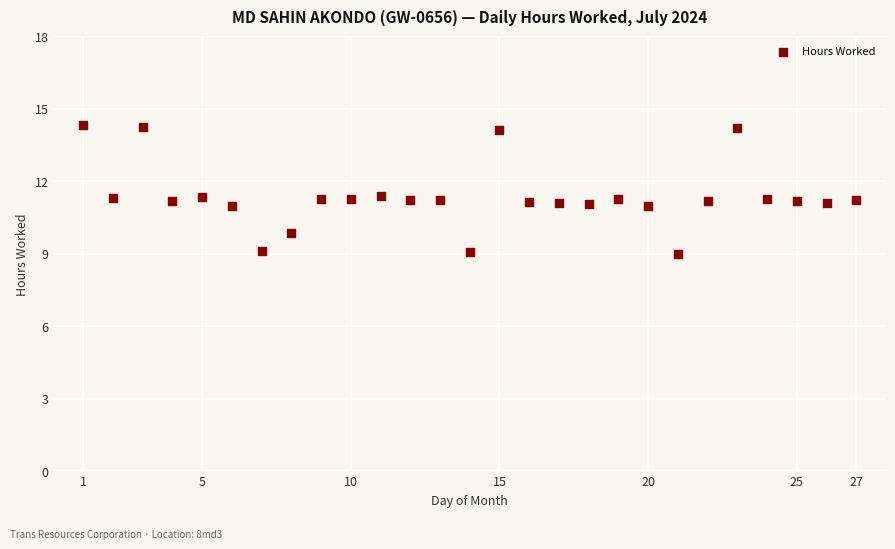

What is the range of X values (max minus min)?

26.0